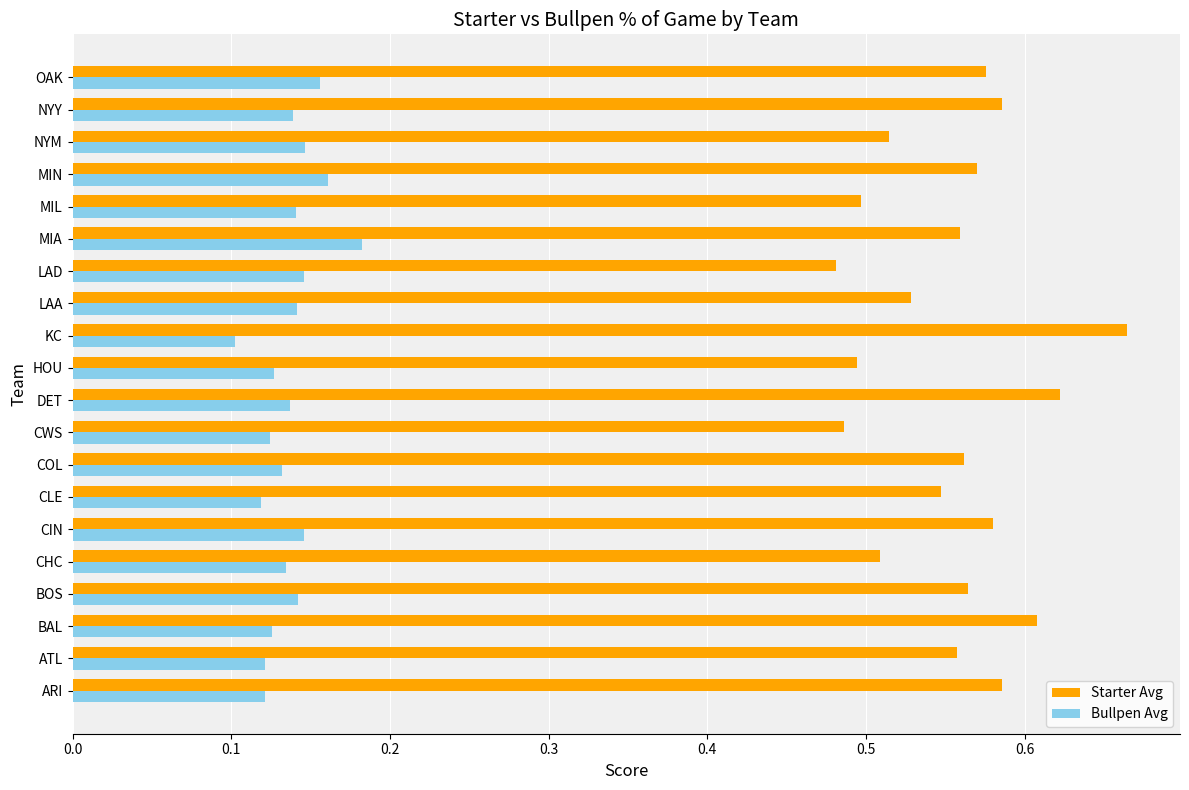

Which series has the largest range (max minus min)?

Starter Avg